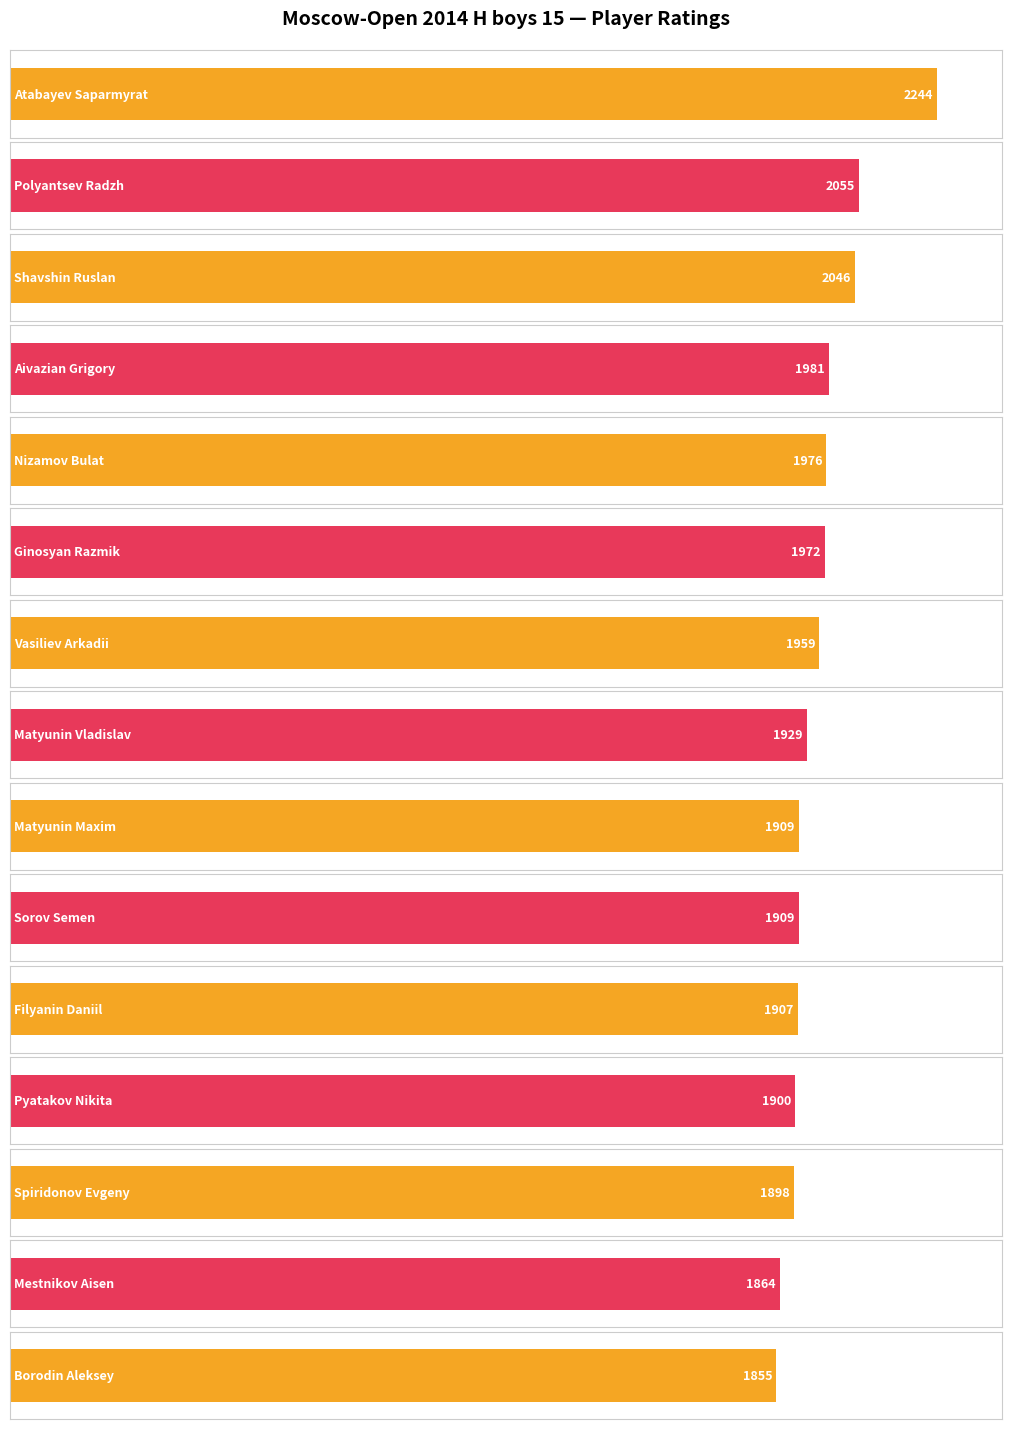

What is the sum of the values at Shavshin Ruslan and Mestnikov Aisen?

3910